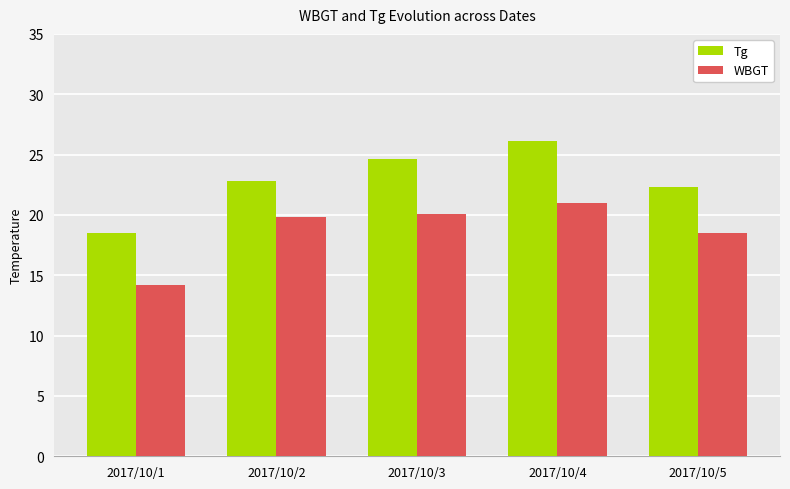

Which label corresponds to the smallest value in the chart?

2017/10/1